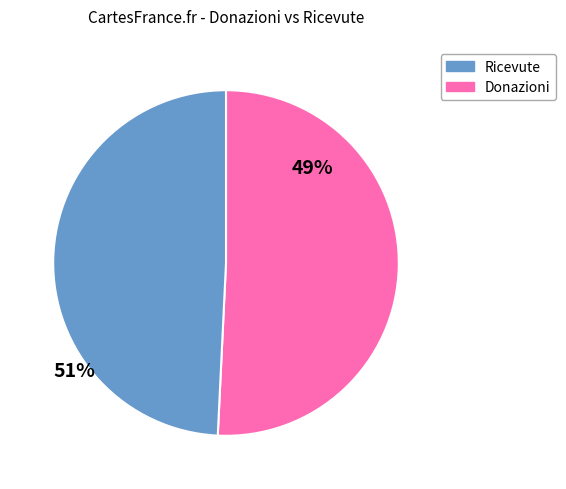

Is there a majority slice in this chart?

Yes